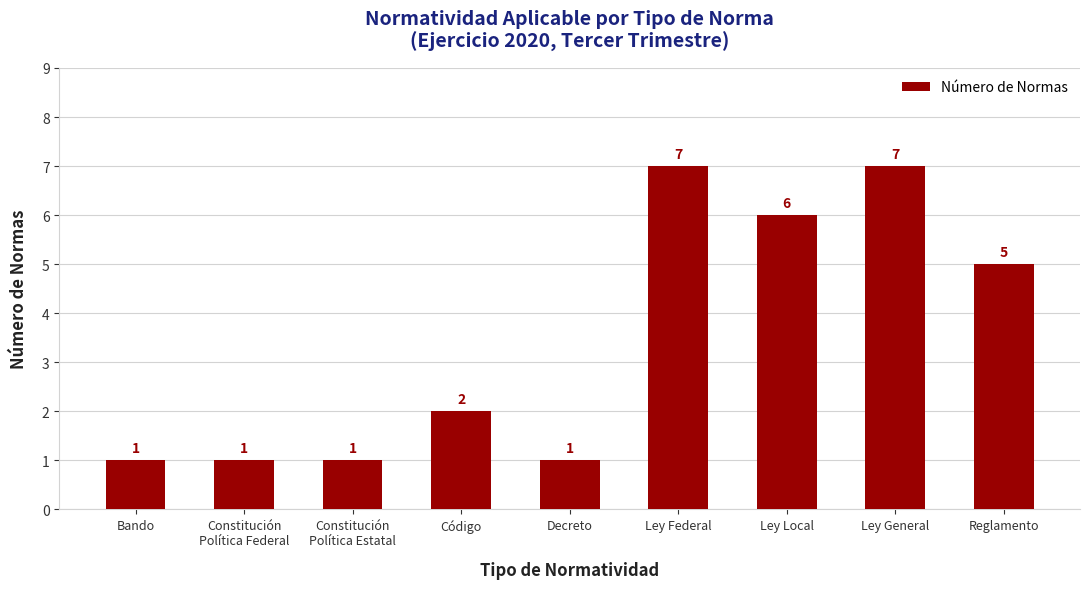

The value at Bando is 2. True or false?

False